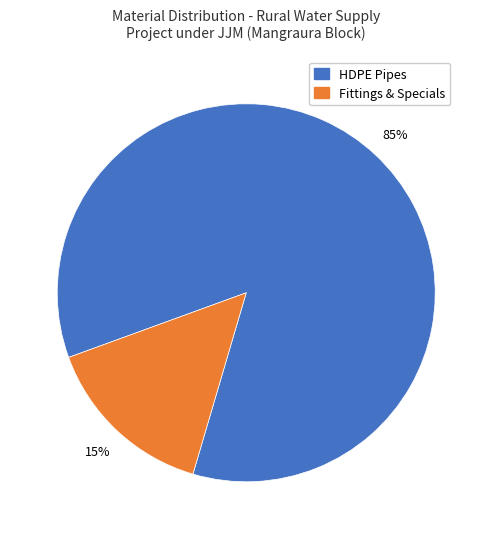

To the nearest percent, what is the average slice percentage?

50%